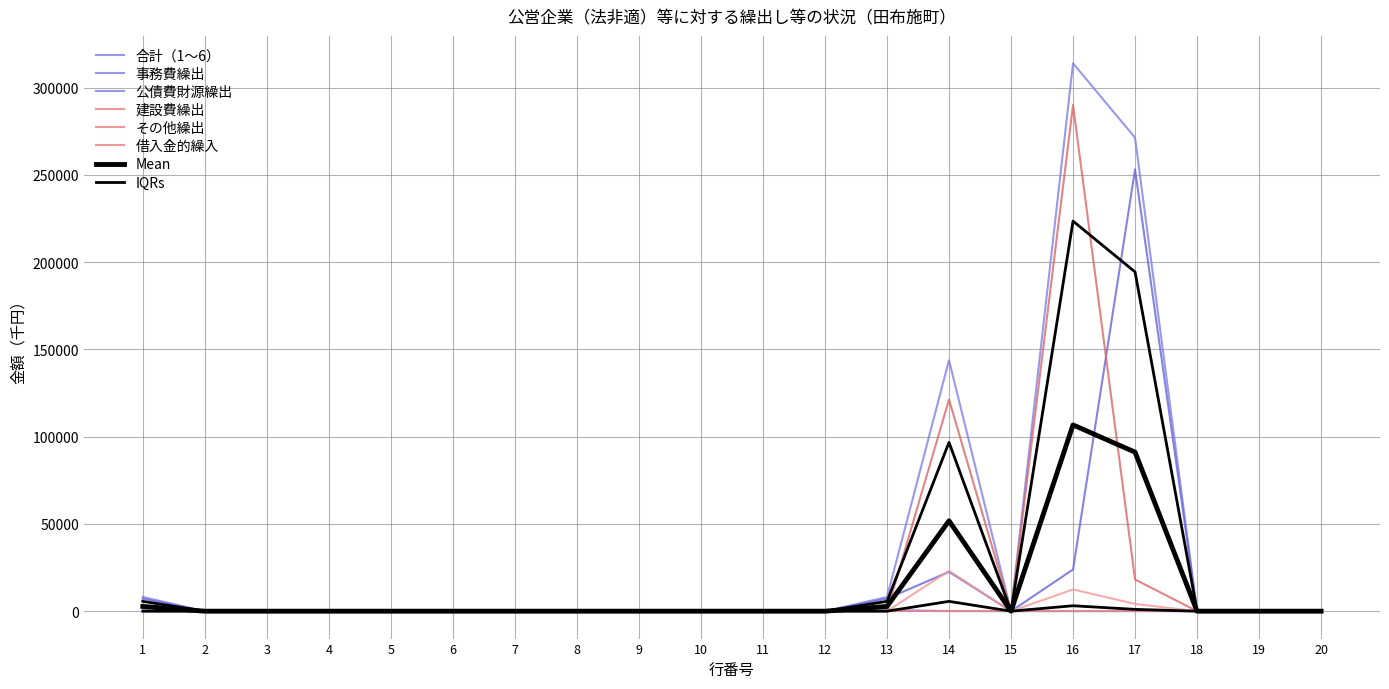

What is the approximate value of 公債費財源繰出 at 1, to the nearest 100?

1000